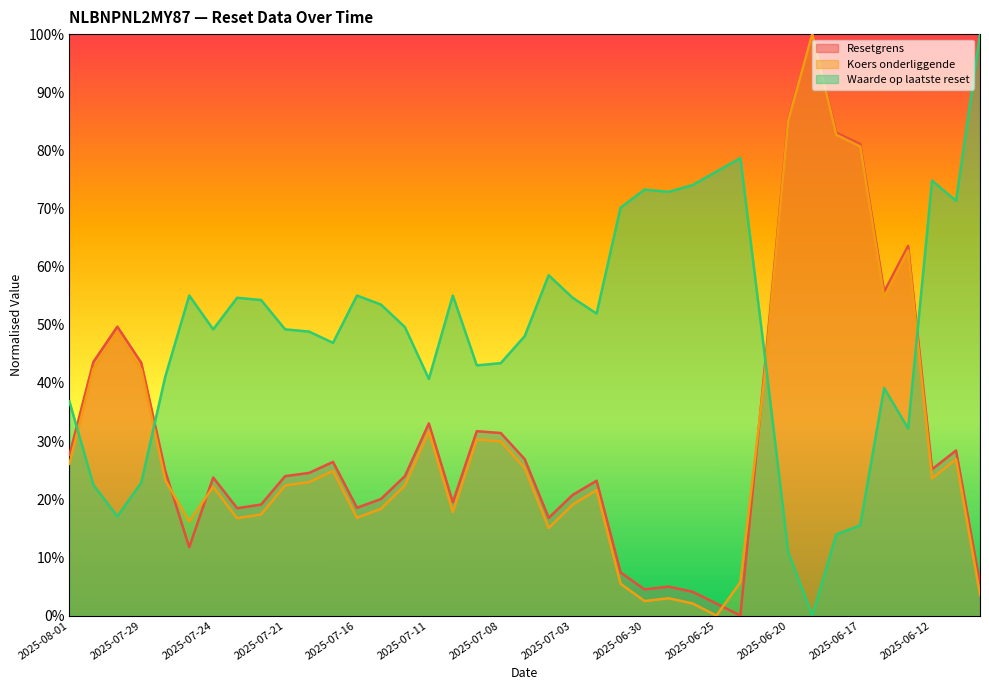

Rank the series at 2025-07-25 from highest to lowest value.

Waarde op laatste reset, Koers onderliggende, Resetgrens